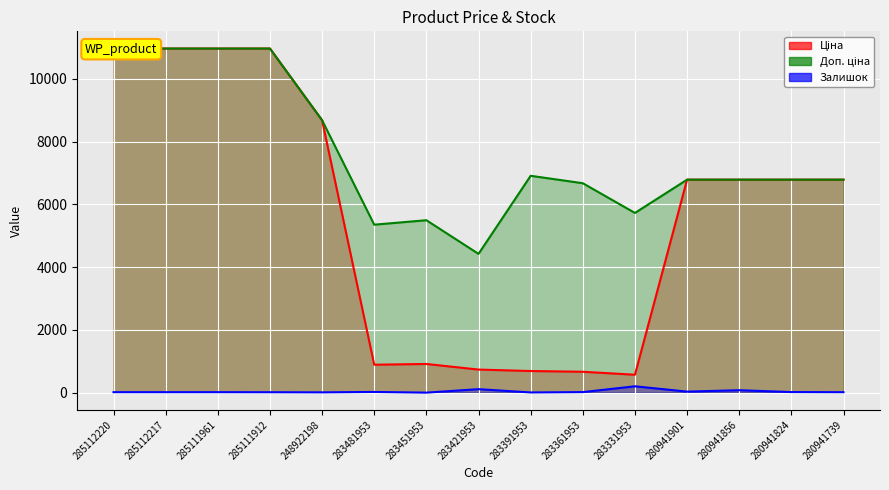

True or false: Ціна and Залишок intersect in this chart.

False